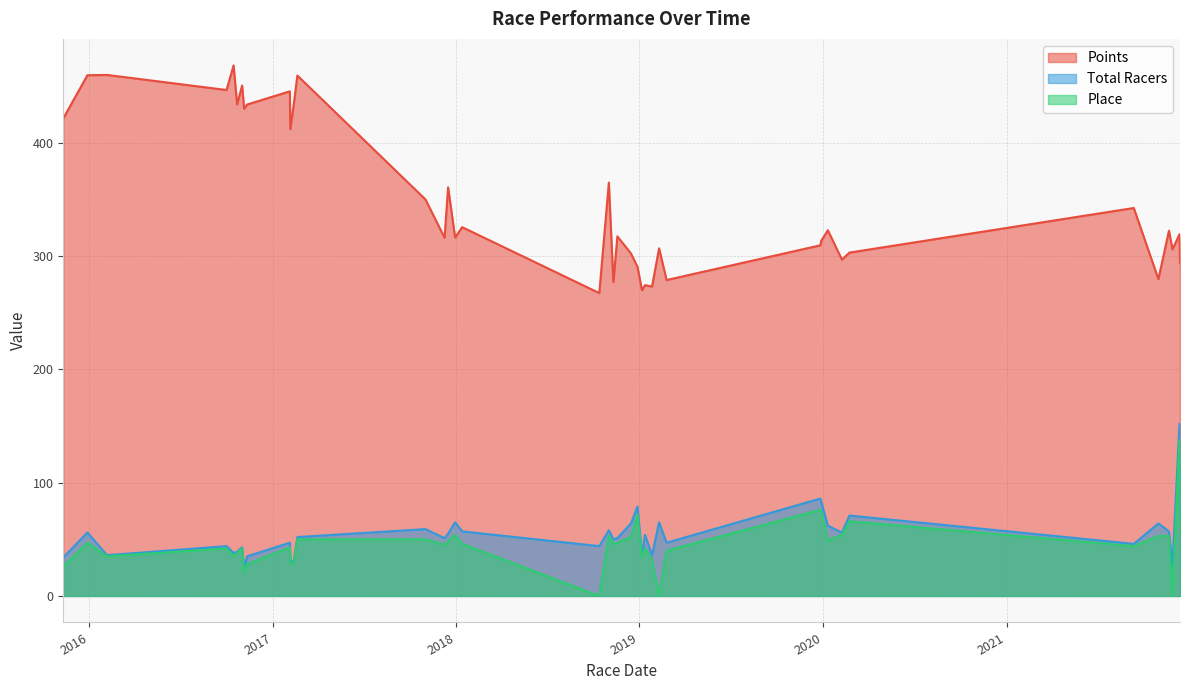

True or false: Points and Place cross at least once.

False